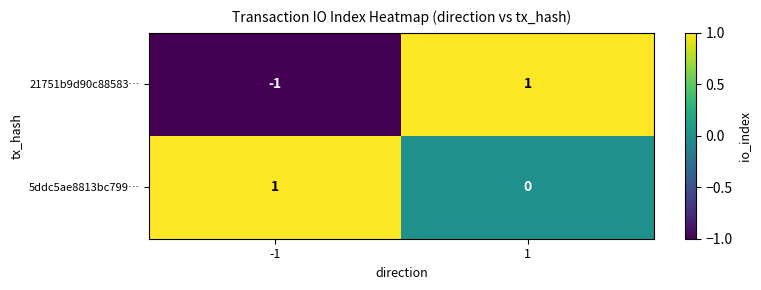

Which series has the widest spread of values?

21751b9d90c88583…